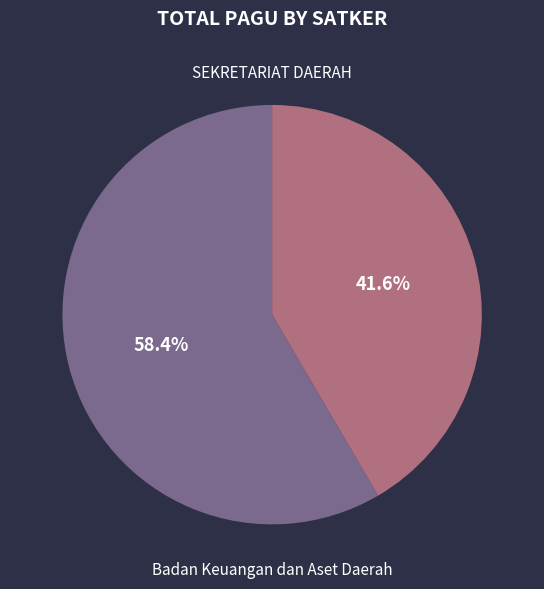

Do Badan Keuangan dan Aset Daerah and SEKRETARIAT DAERAH together represent more than half of the pie?

Yes